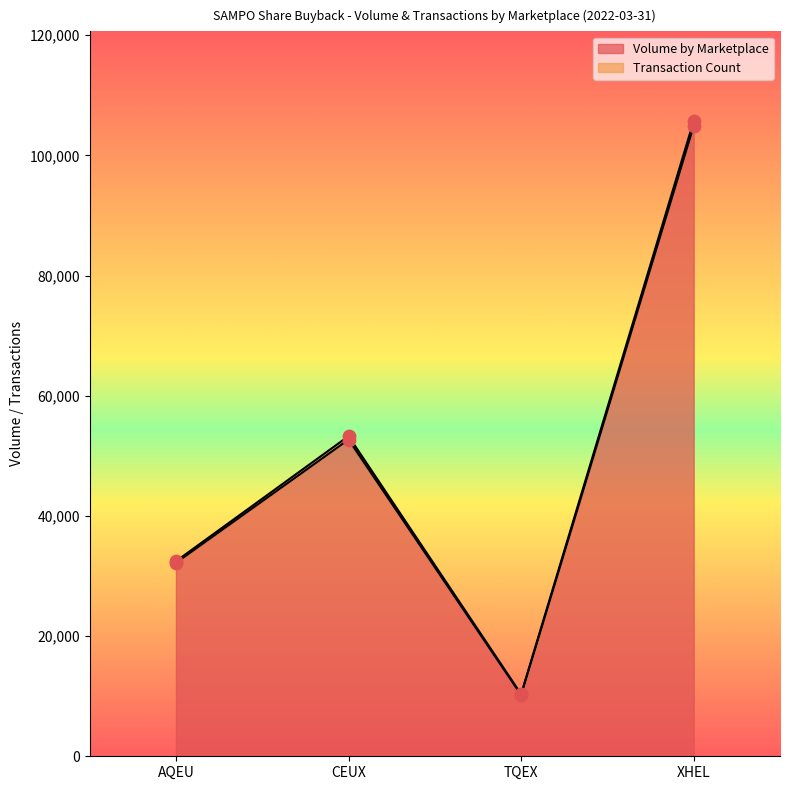

What is the ratio of the value at TQEX to the value at CEUX?

0.2